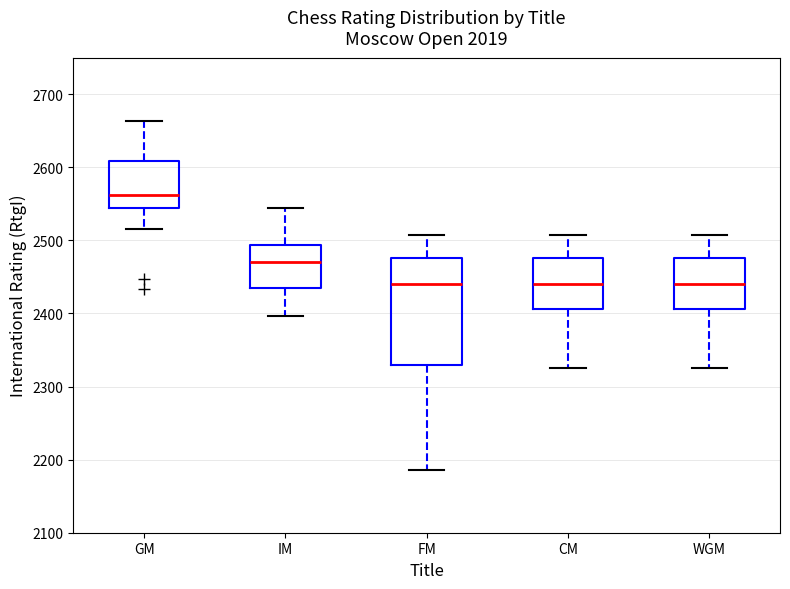

Which box's median line is the highest?

GM